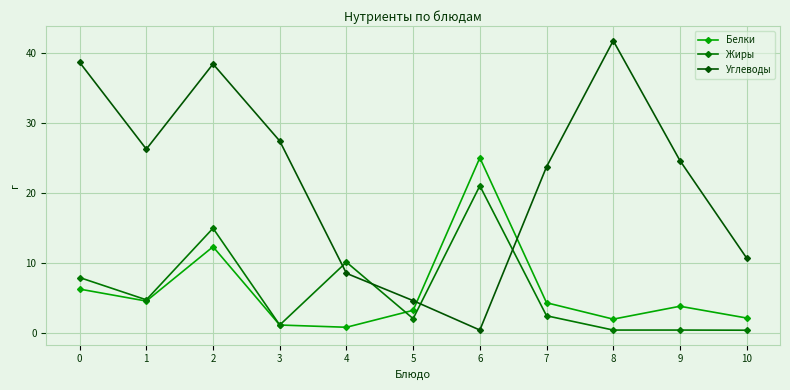

What is the difference between the highest and lowest values at 2?

26.1